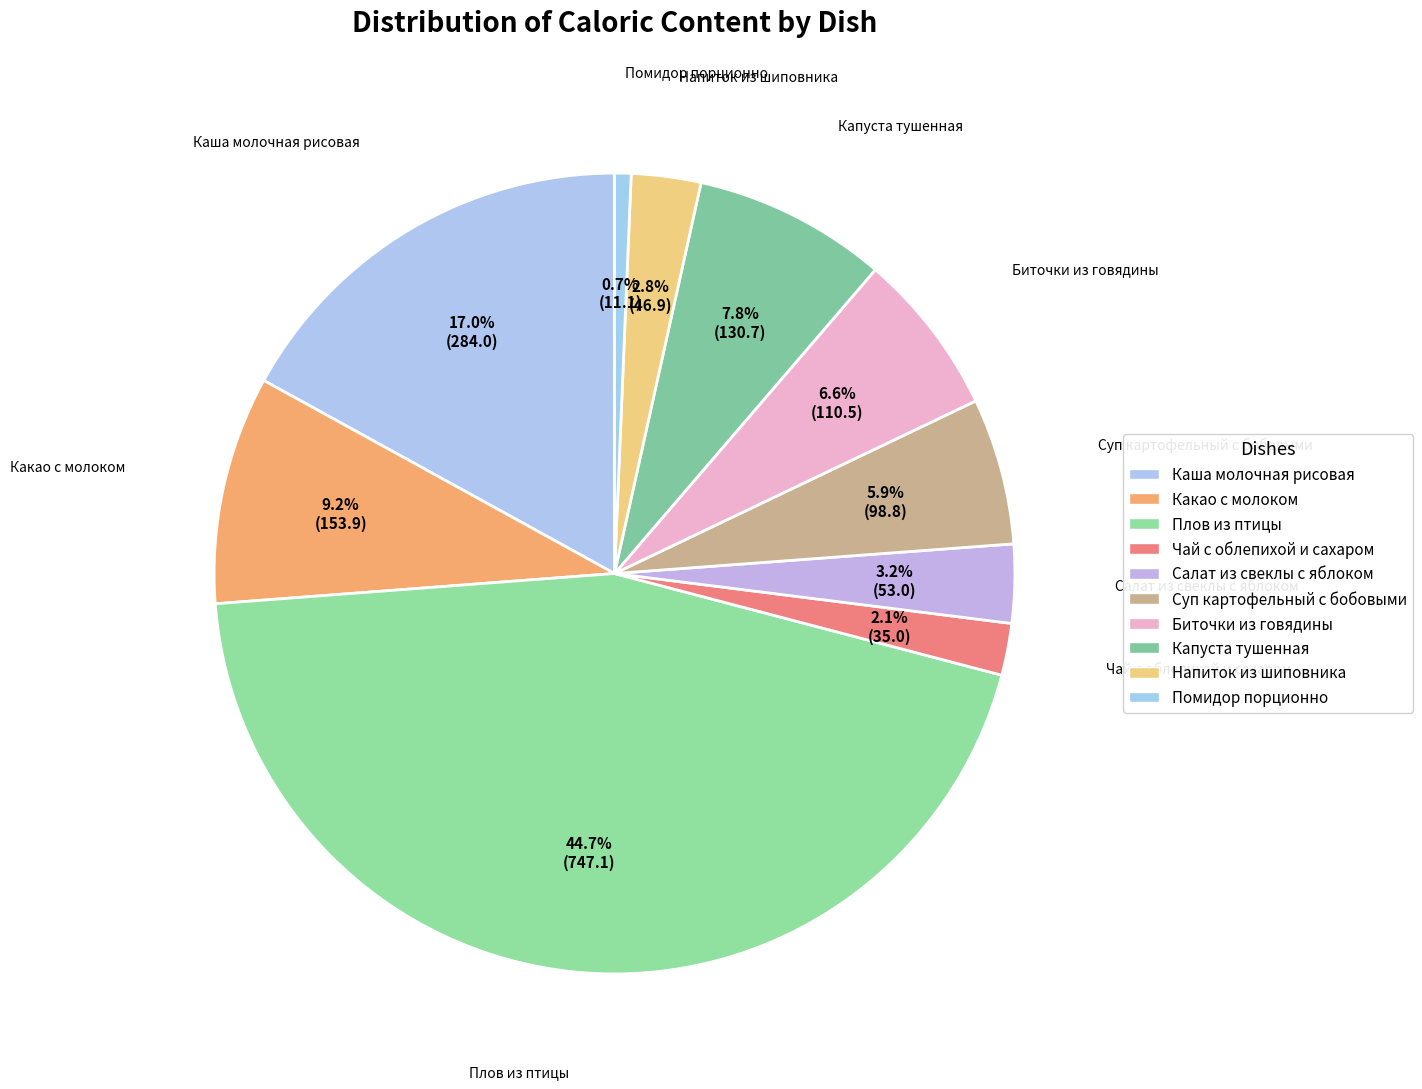

How many segments does this pie chart have?

10